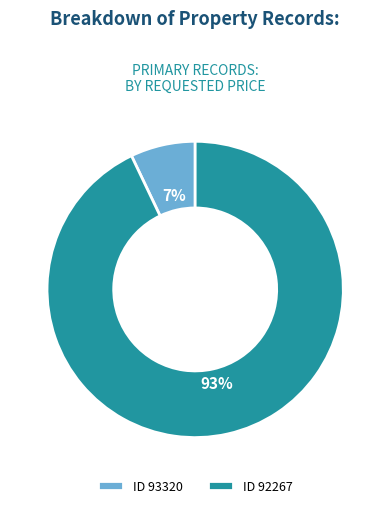

Which slice is the smallest?

ID 93320